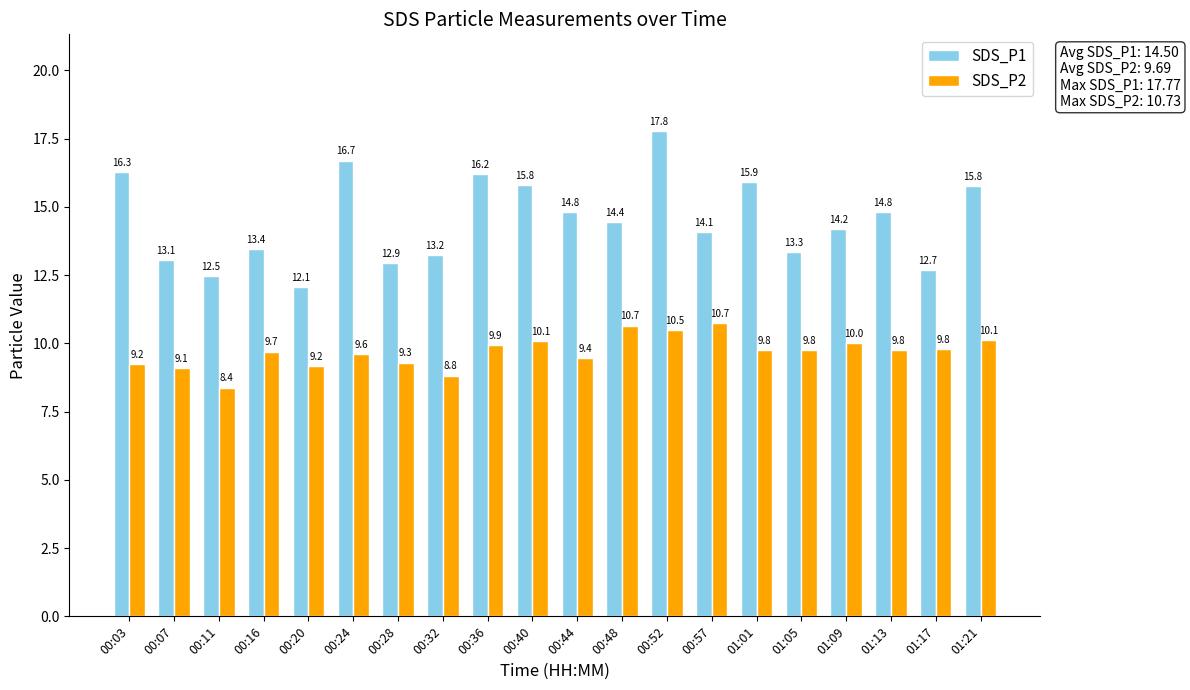

What is the difference between the maximum and minimum values in the SDS_P1 series?

5.7